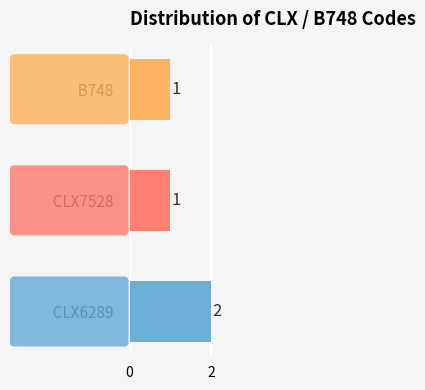

Count the values in the range 1 to 2.

3